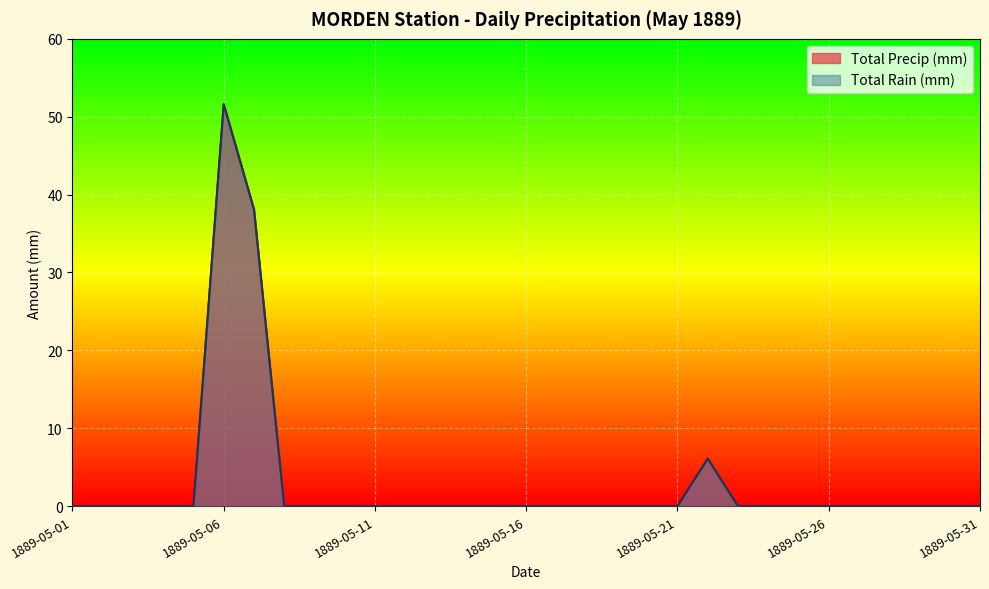

The Total Rain (mm) series shows 0.0 at 1889-05-03. True or false?

True